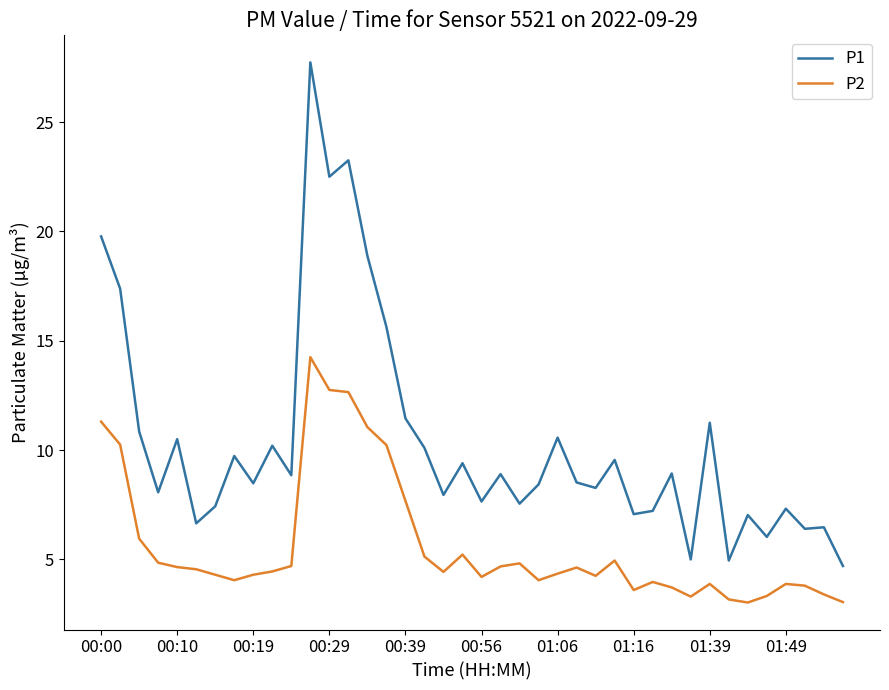

How many lines are shown in the chart?

2